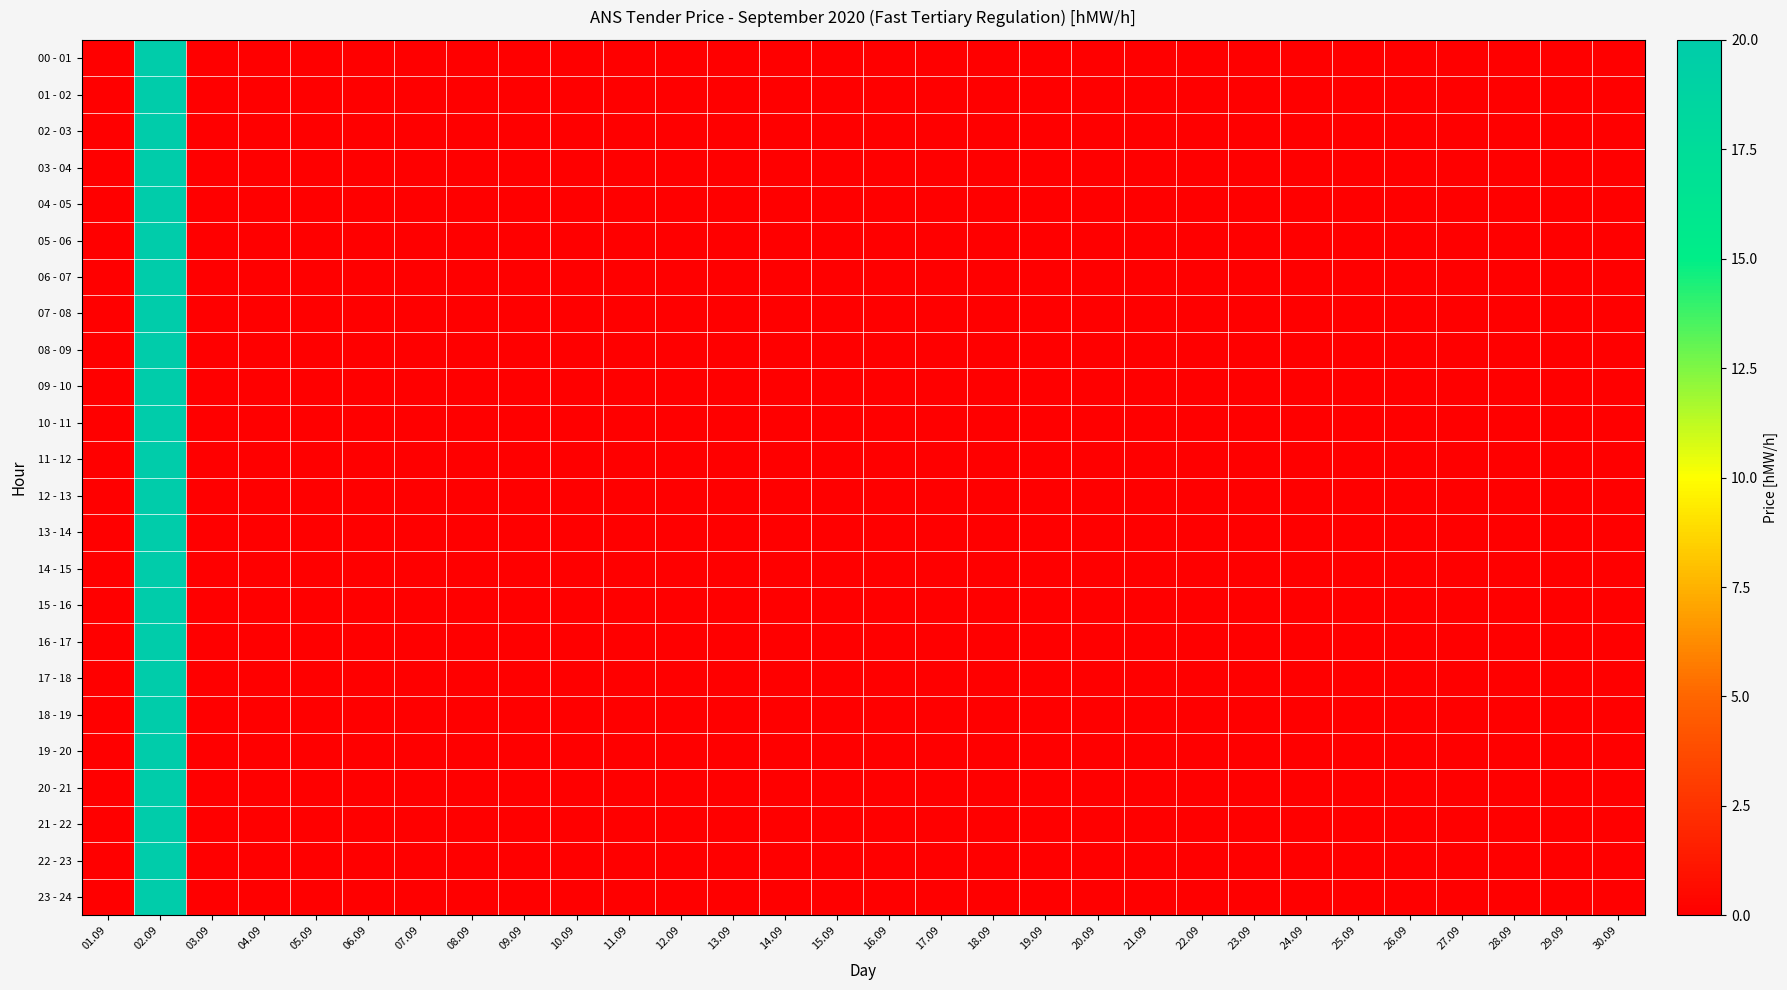

Between 29.09 and 26.09, which is larger?

29.09